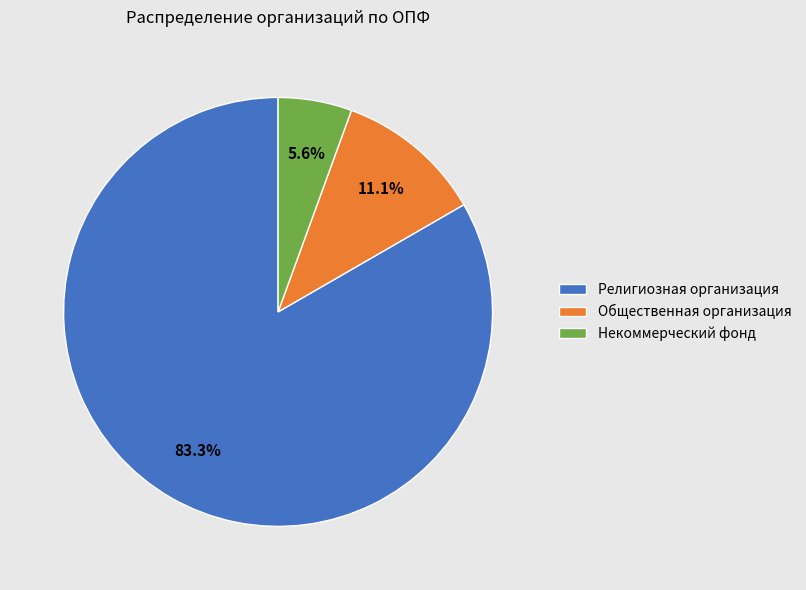

Which slice is the largest?

Религиозная организация